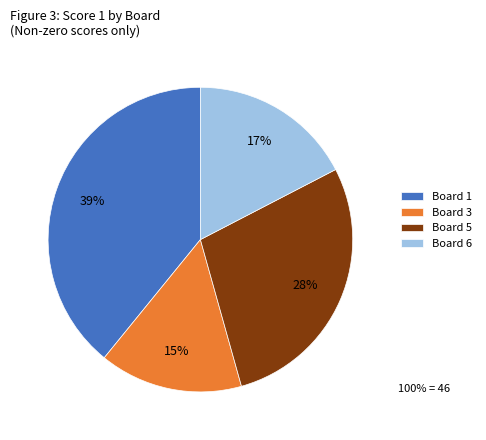

Which slice is the smallest?

Board 3